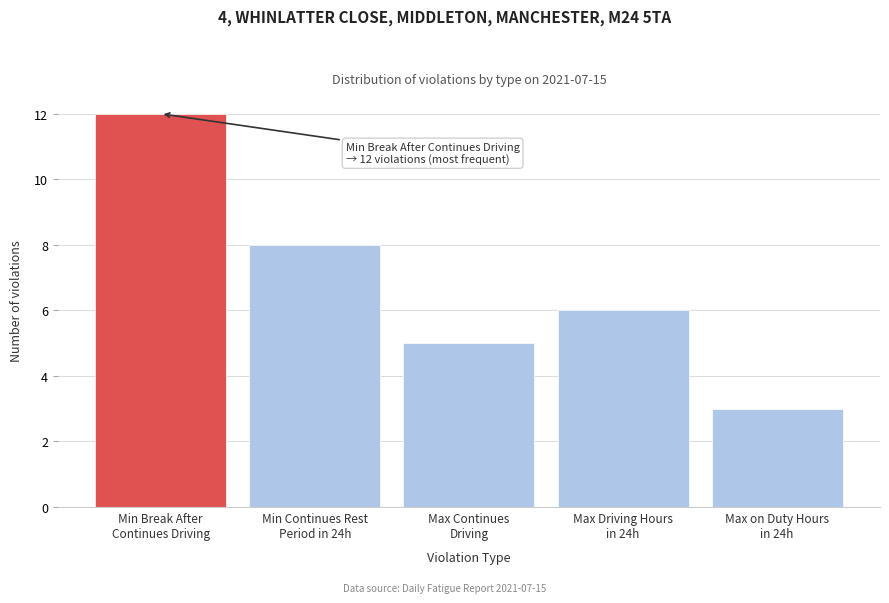

Reading left to right, transcribe all the data shown in this chart.

12	8	5	6	3